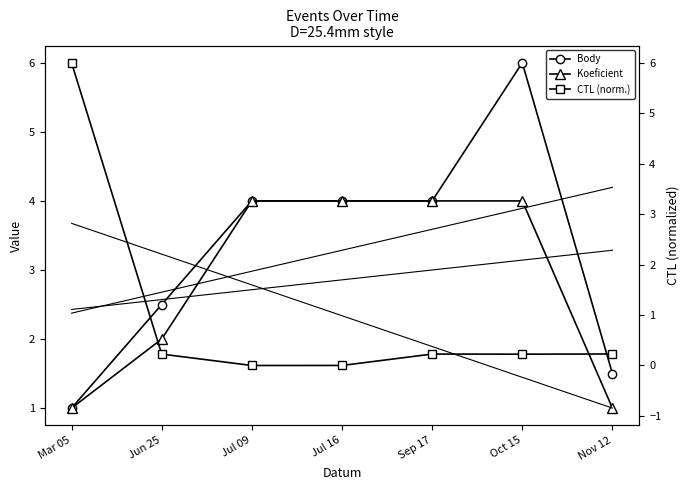

Which series has the largest total across all categories?

Body